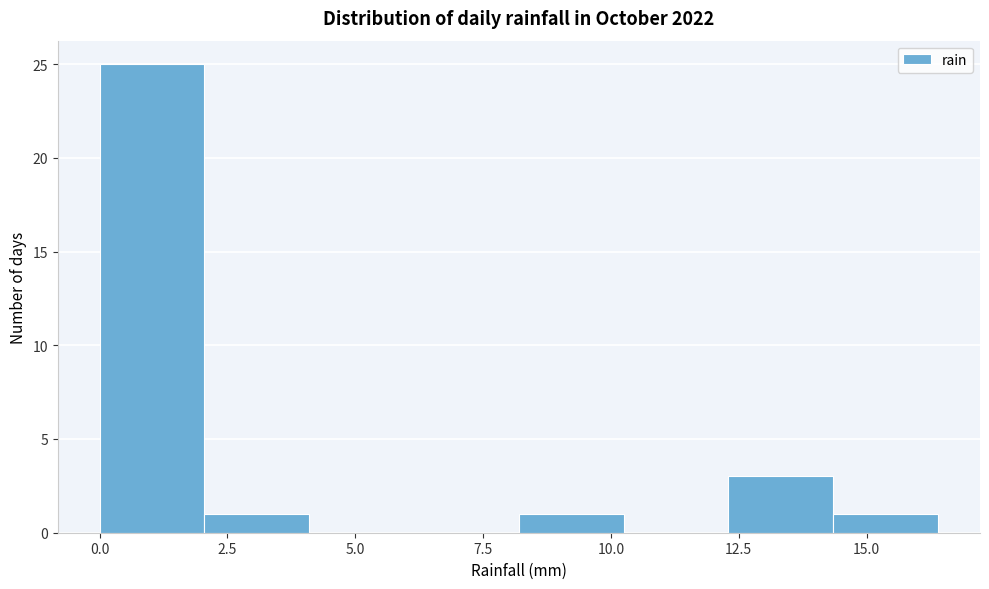

Which range on the x-axis has the tallest bar?

0.00 to 2.05